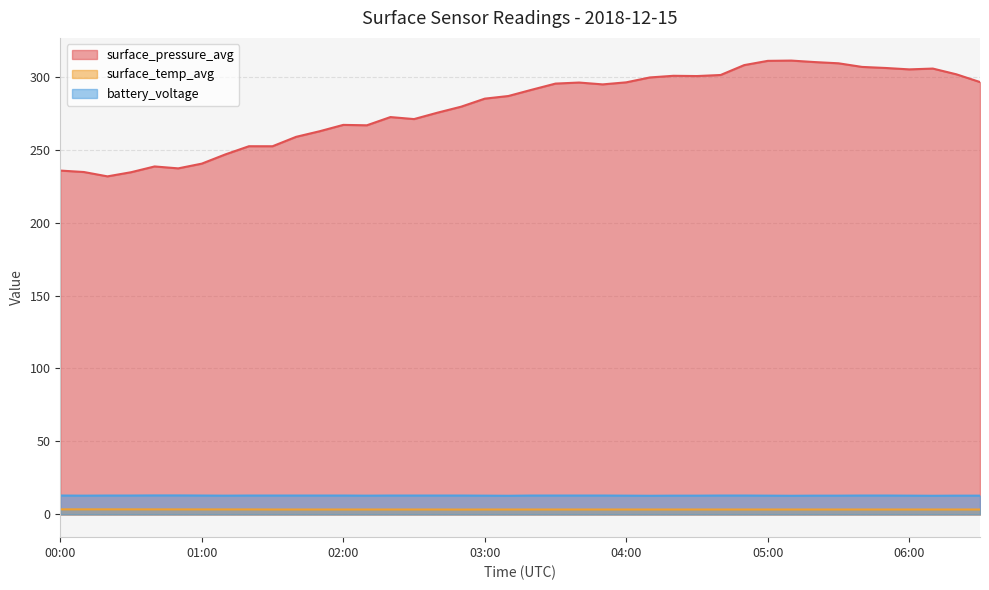

Which series changed the most between 00:20 and 06:00?

surface_pressure_avg